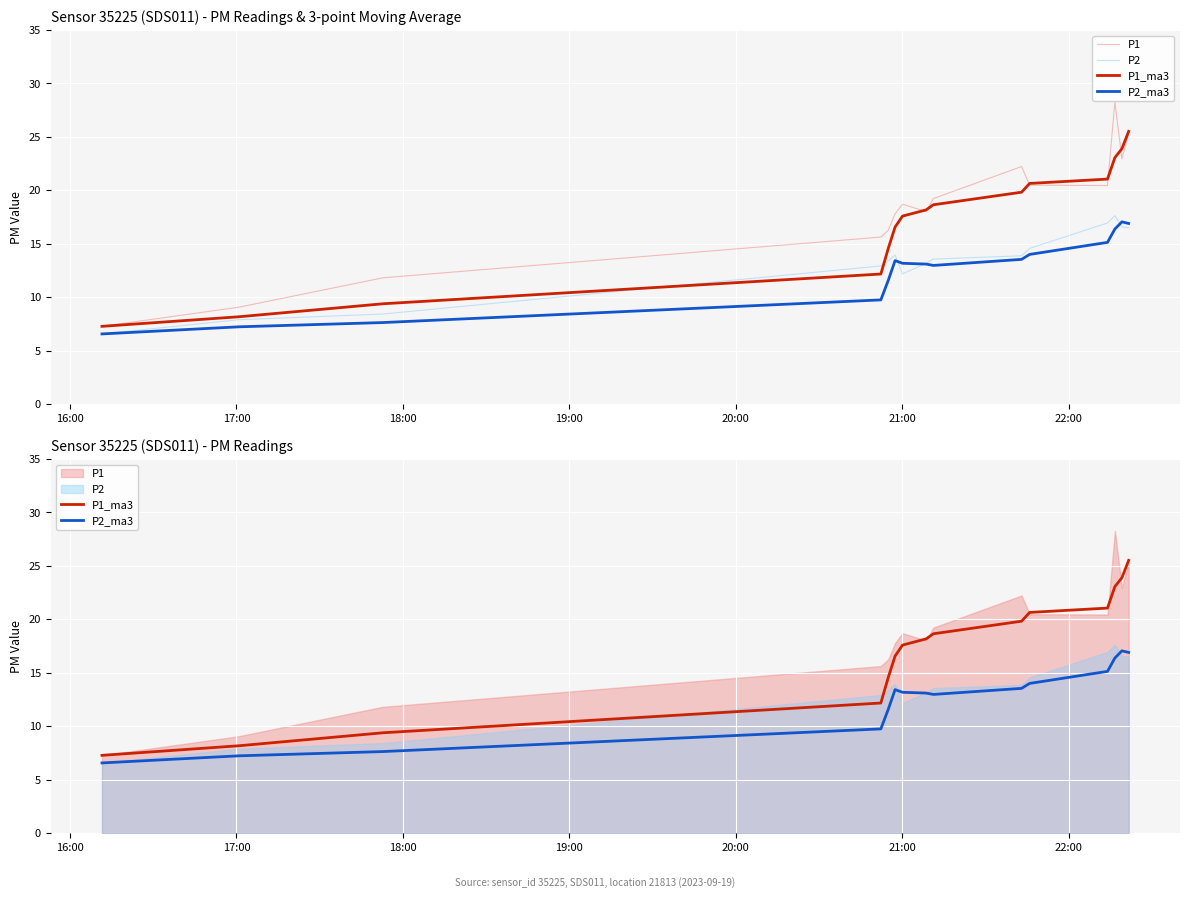

Reading left to right, extract all data points from this chart.

P1: 7.3	9.1	11.8	15.6	16.3	17.8	18.7	18.0	19.2	22.2	20.5	20.4	28.3	22.9	25.3
P2: 6.6	7.9	8.4	12.9	13.4	13.9	12.2	13.2	13.6	13.9	14.6	16.9	17.6	16.6	16.5
P1_ma3: 7.3	8.2	9.4	12.2	14.6	16.6	17.6	18.2	18.7	19.8	20.6	21.1	23.1	23.9	25.5
P2_ma3: 6.6	7.2	7.6	9.8	11.6	13.4	13.2	13.1	13.0	13.5	14.0	15.1	16.4	17.1	16.9